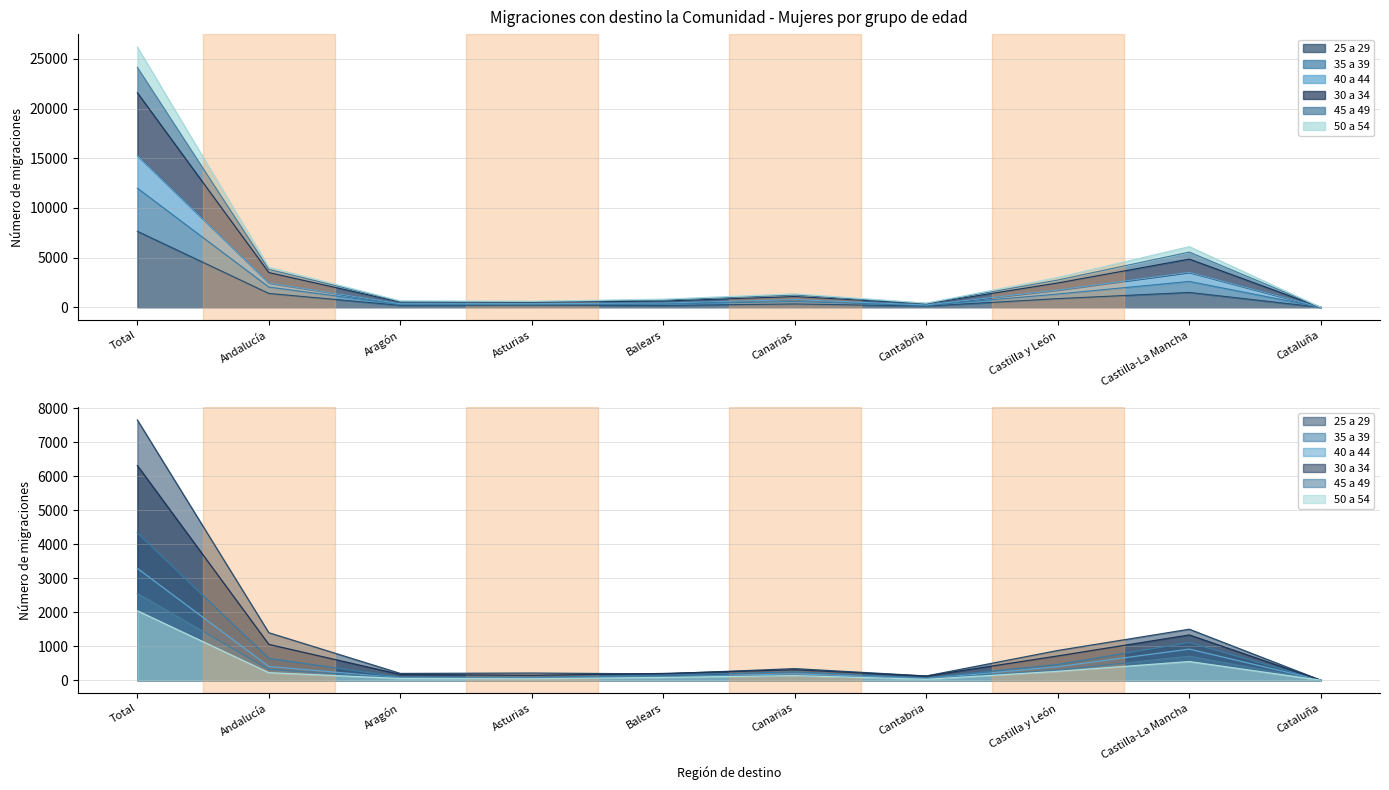

Which series has the largest total across all categories?

25 a 29